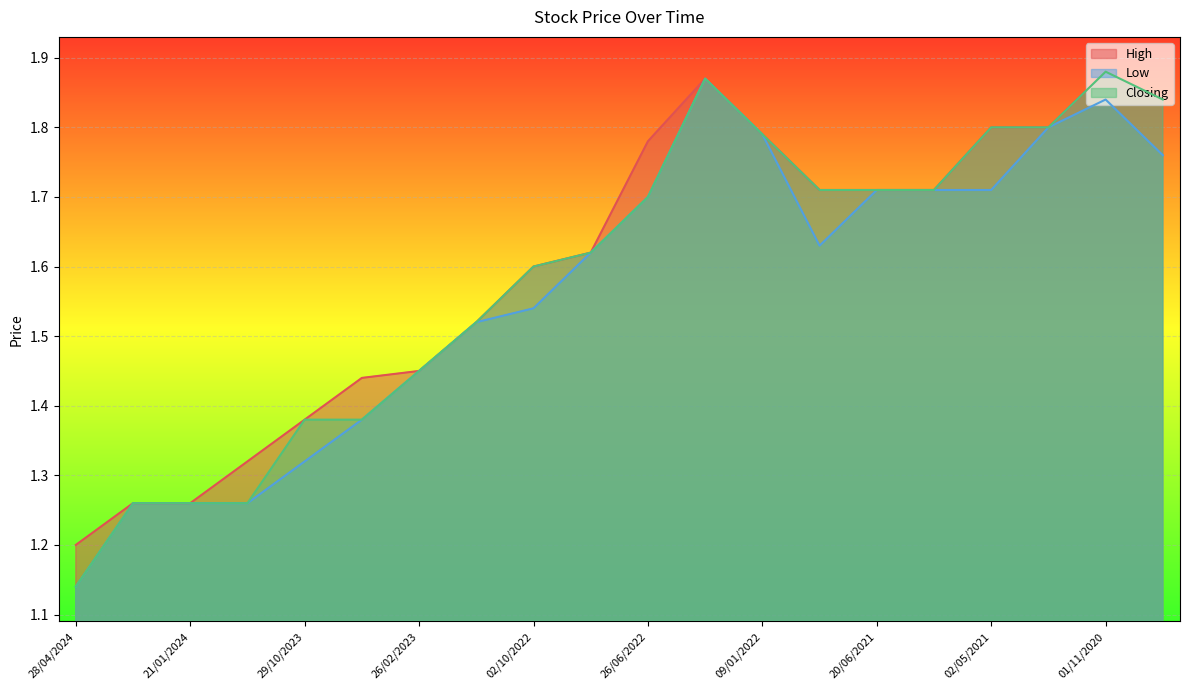

What is the label of the 14th point from the right?

26/02/2023